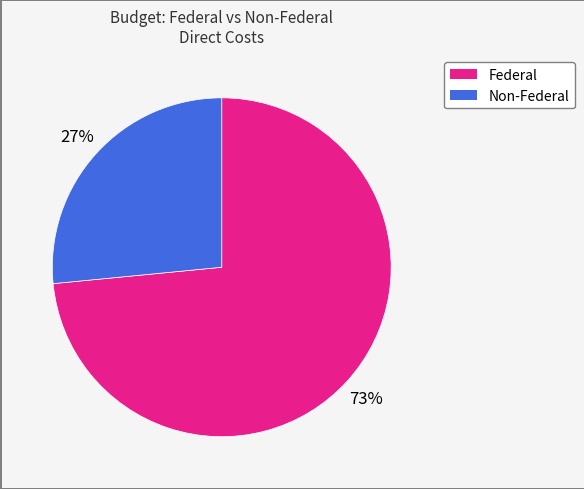

To the nearest percent, what is the average slice percentage?

50%